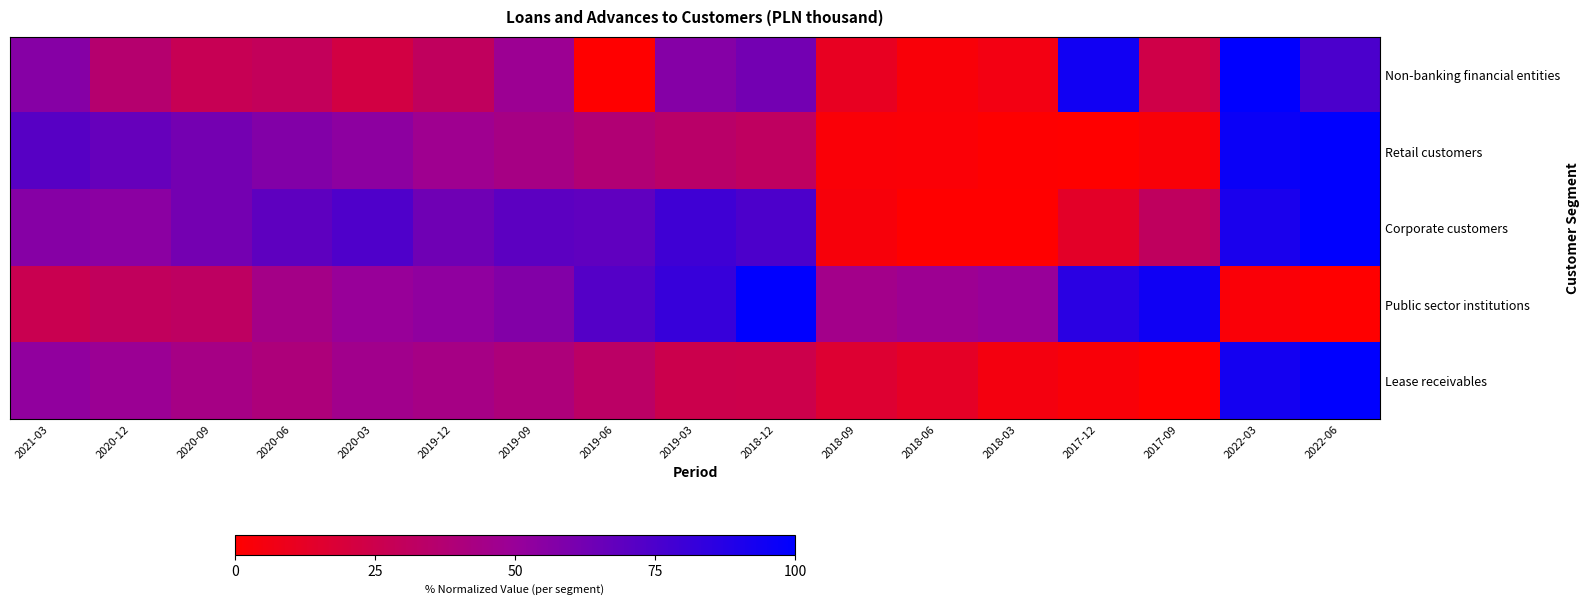

Which series has the largest total across all categories?

Corporate customers